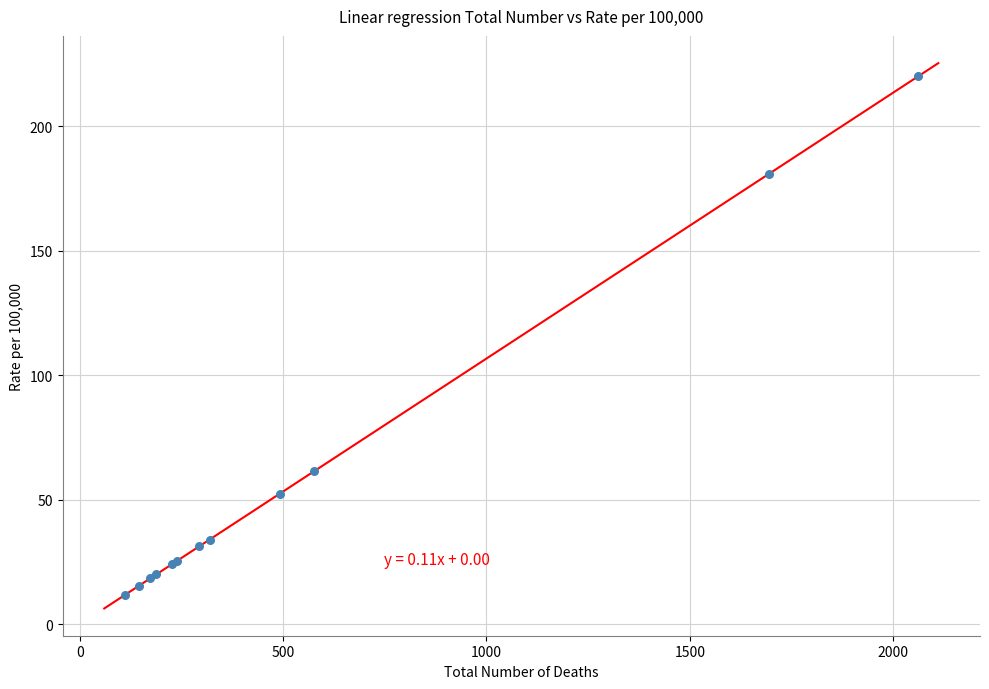

What Y value in the scatter plot is closest to 115?

61.5